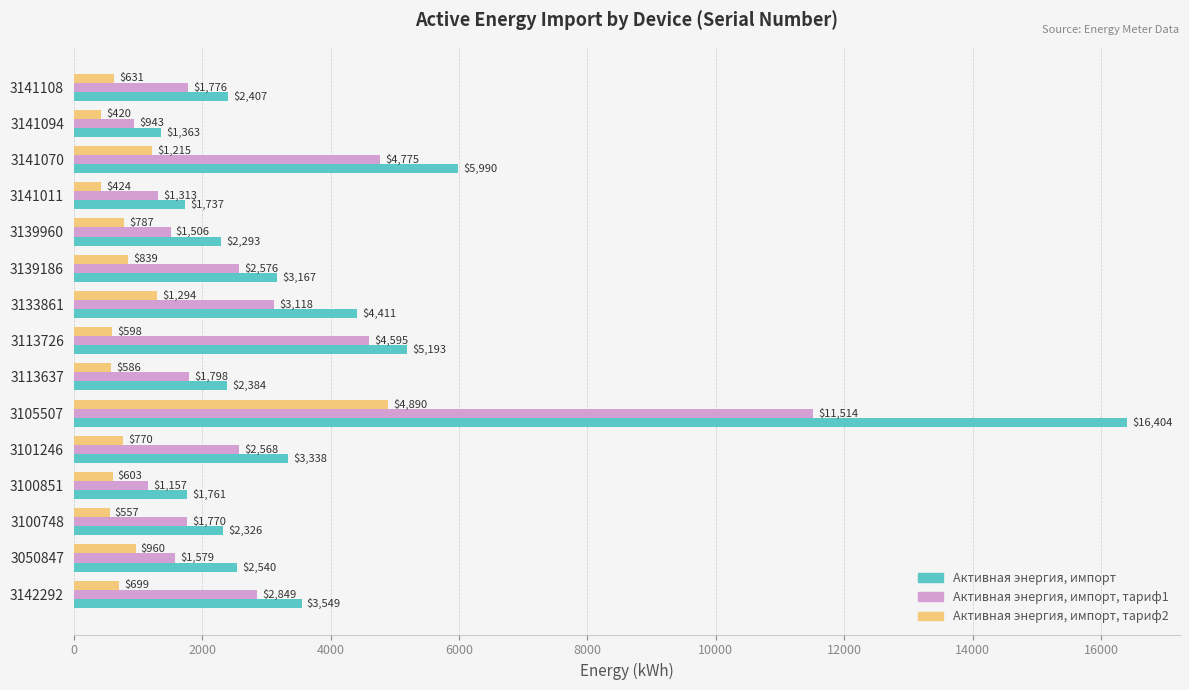

What is the sum of all Активная энергия, импорт, тариф2 values?

15273.3